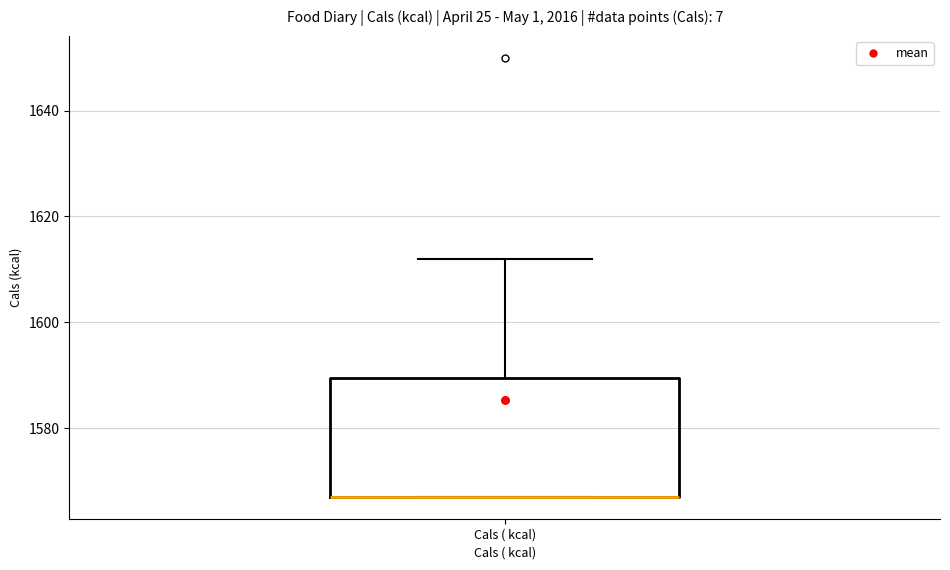

Transcribe this box plot: give where the median line is, the range the box spans, and where the two whiskers end, as read against the y-axis. The values are not printed on the chart, so give them approximately, as read against the axis.

median 1568 (drawn on the box's lower edge), box 1568 to 1590, whiskers 1568 to 1612